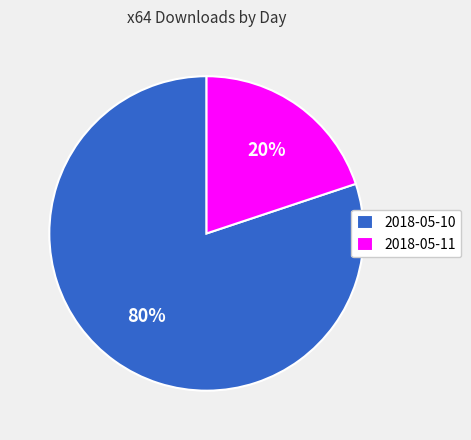

What is the largest slice in the pie chart?

2018-05-10